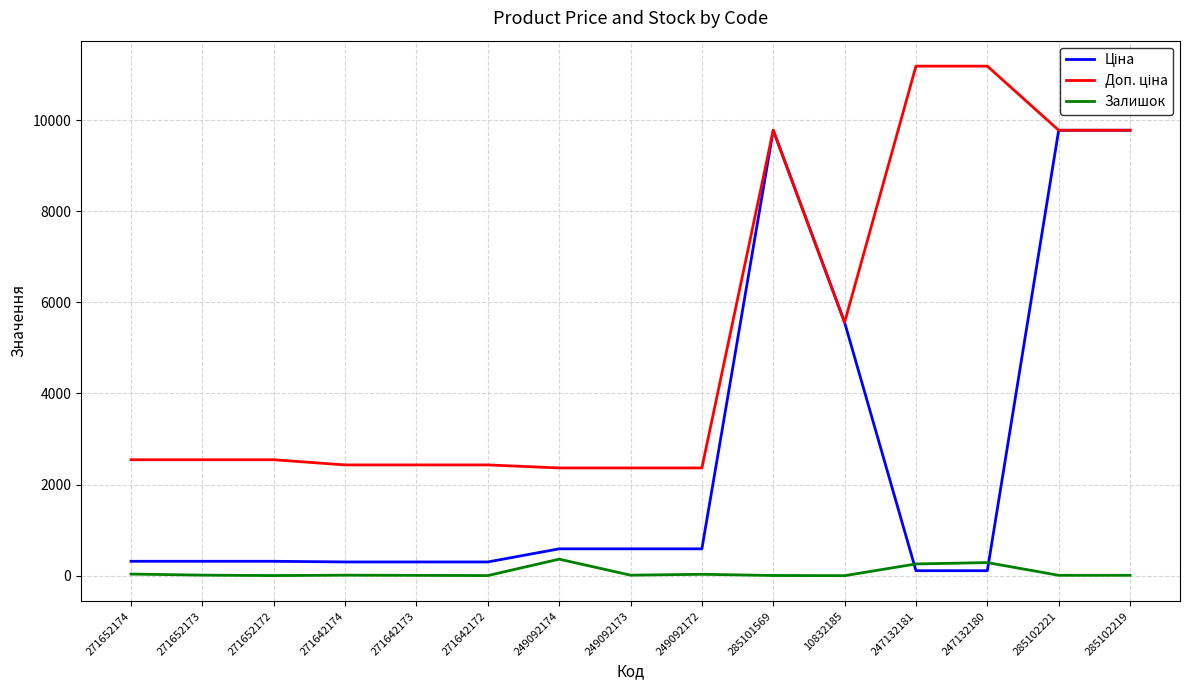

What is the maximum value shown in the chart?

11182.0